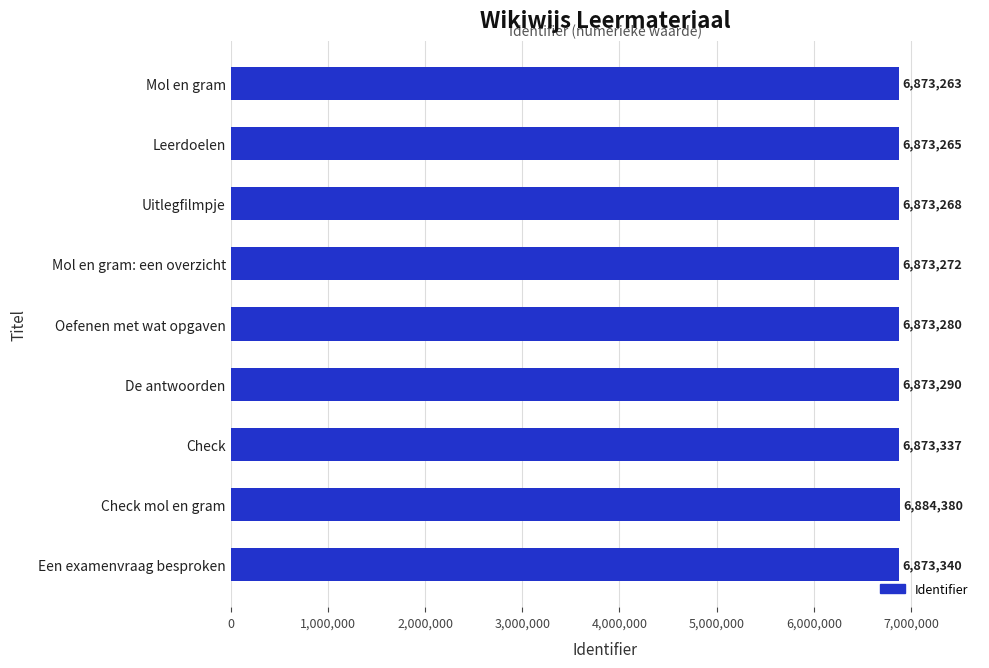

What is the change in value from Mol en gram: een overzicht to De antwoorden?

+18